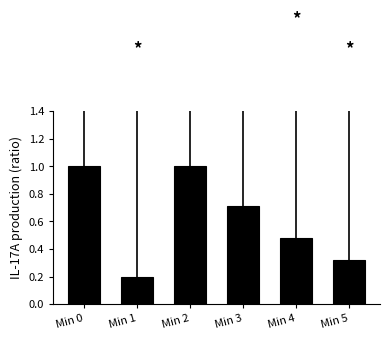

How many values are between 0 and 1?

6